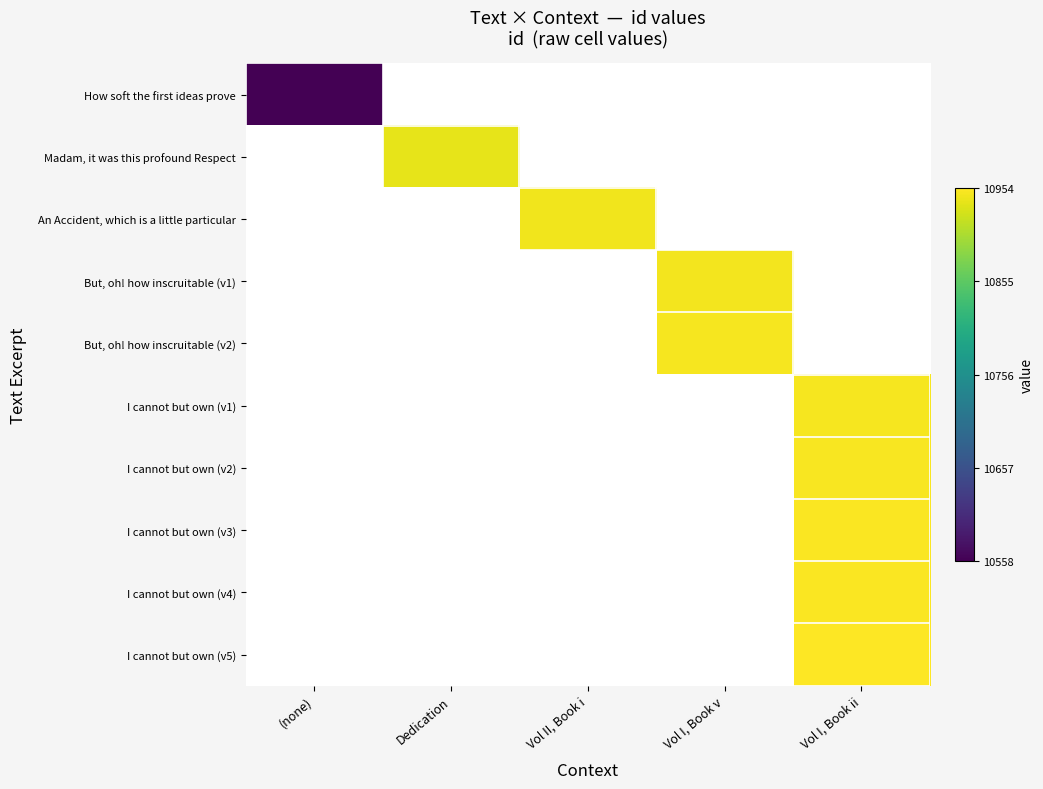

Which category has the lowest value across all series?

(none)